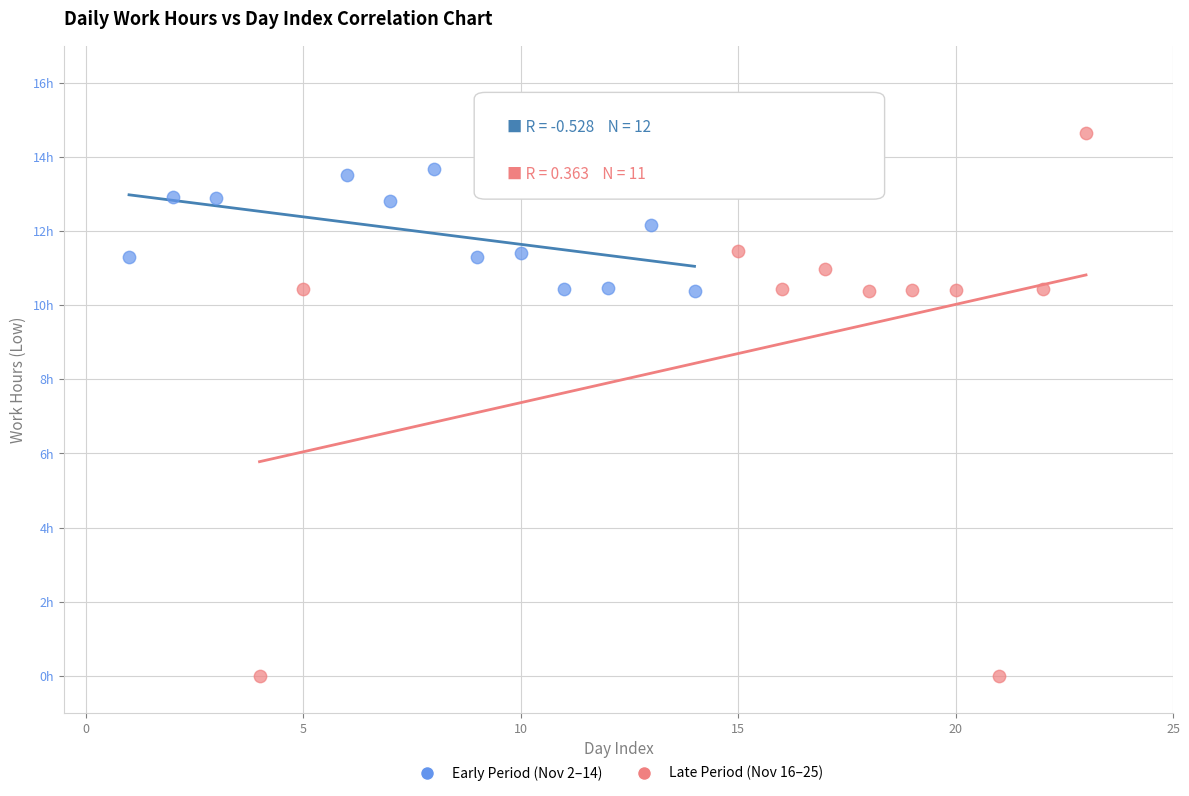

Which series has the largest Y range (max minus min)?

Late Period (Nov 16–25)